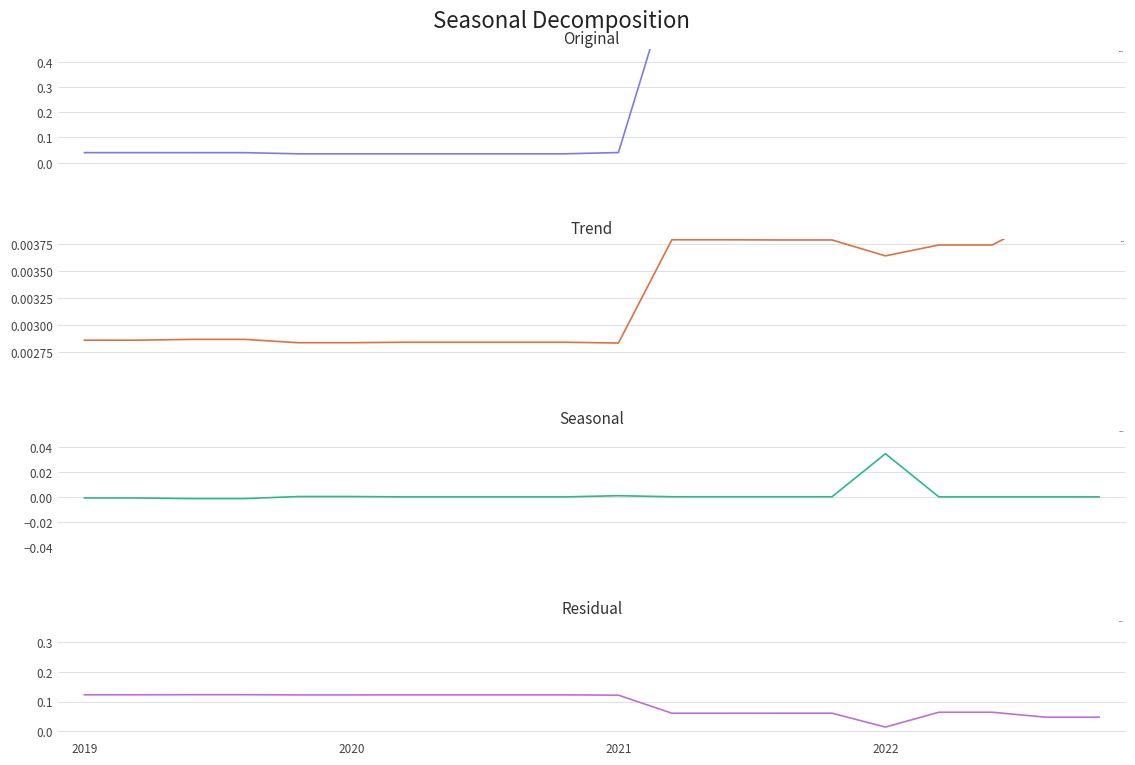

Does the chart have visible grid lines?

Yes